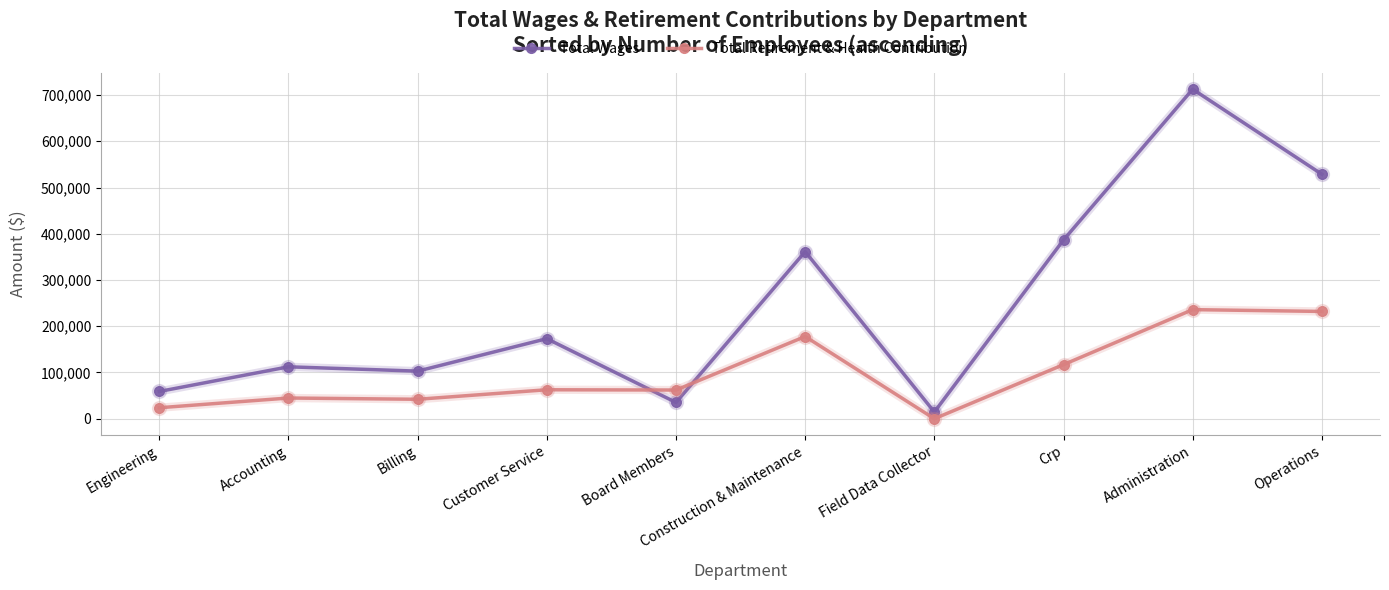

What is the spread (max minus min) of values at Crp?

269683